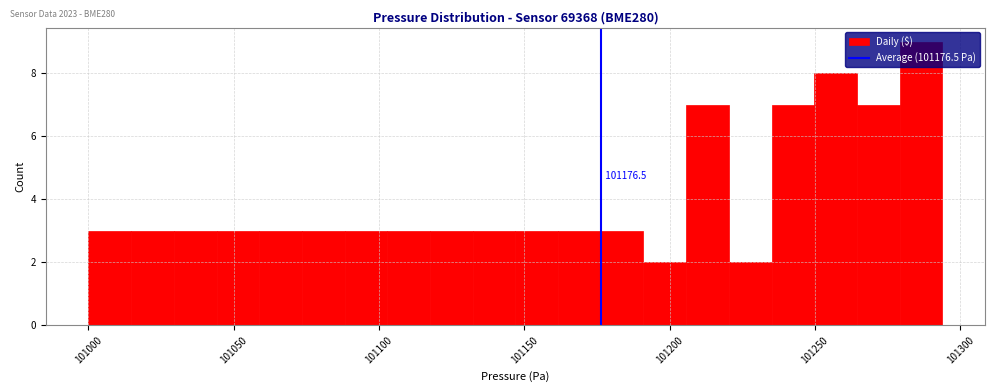

Read against the x-axis, roughly where is the centre of the tallest bar?

101285